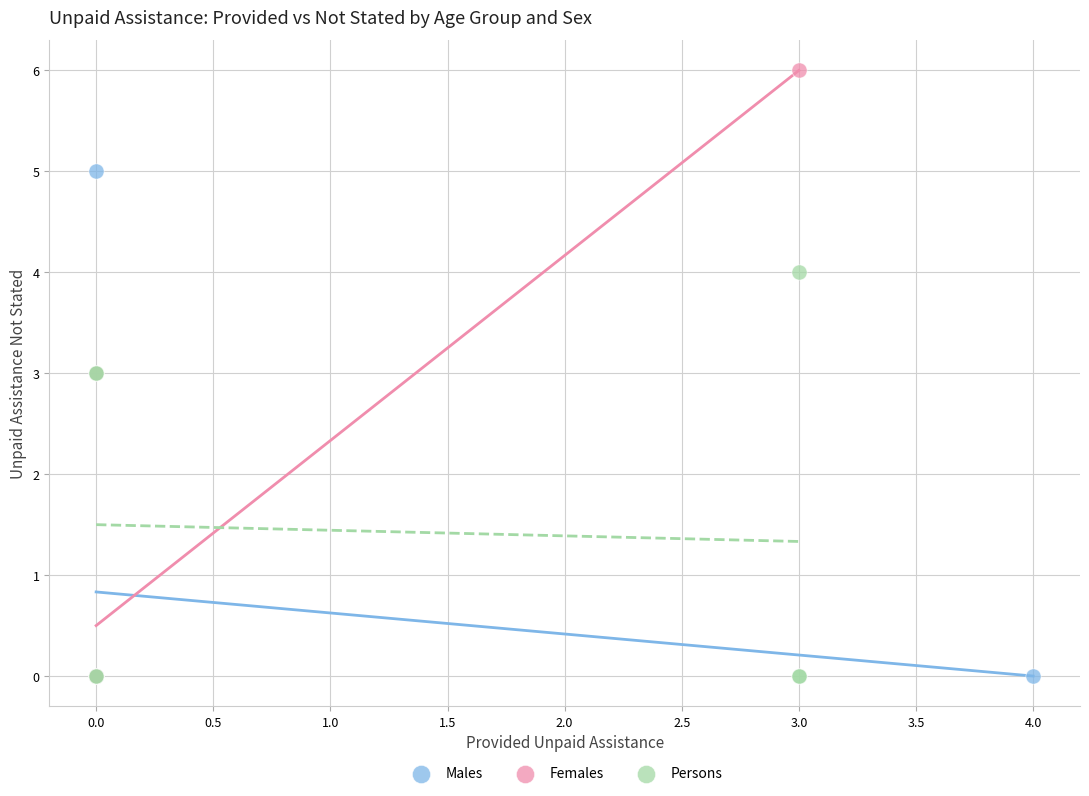

Which series reaches the maximum Y coordinate?

Females